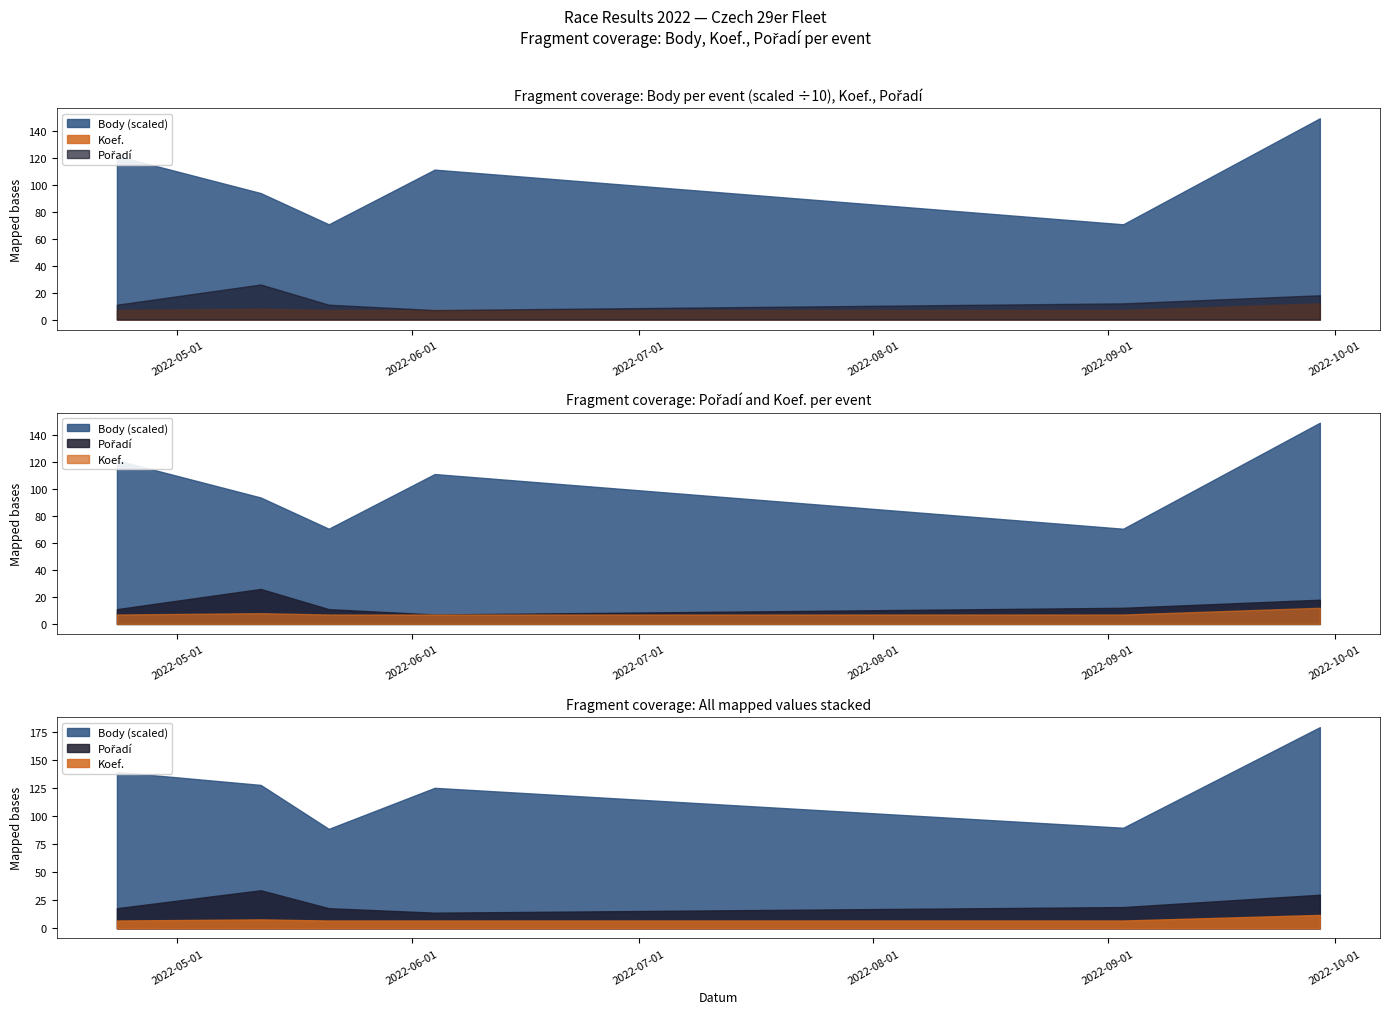

Which category has the lowest value in the Koef. series?

2022-04-23